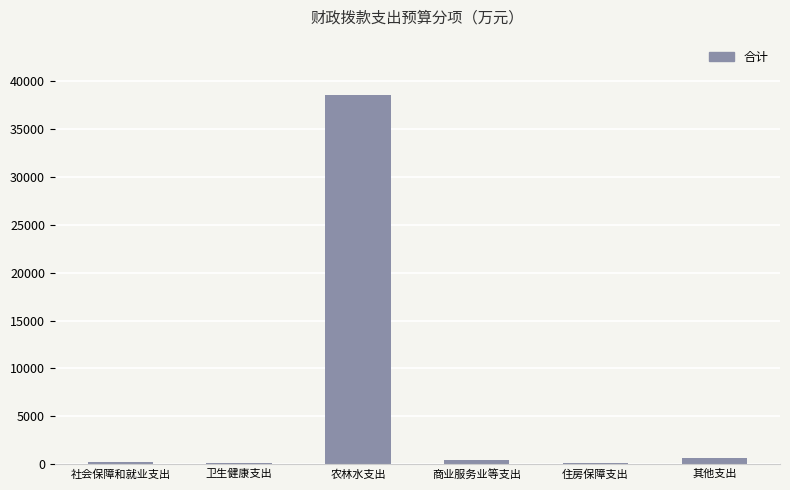

What is the greatest value displayed?

38530.5